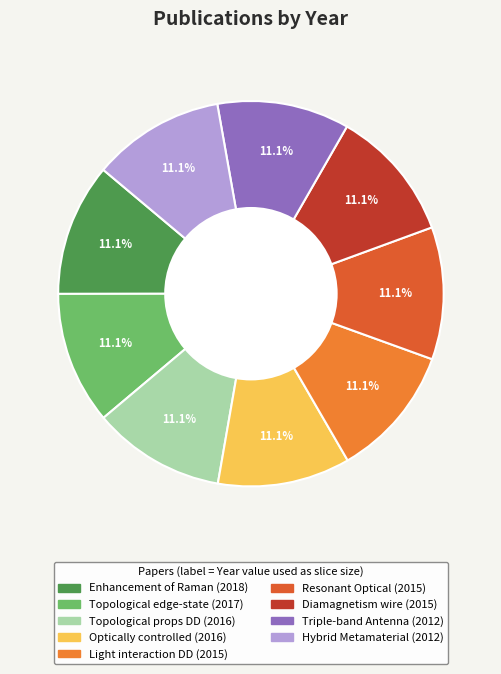

Which slice is the smallest?

Novel Miniaturized Triple-band Antenna